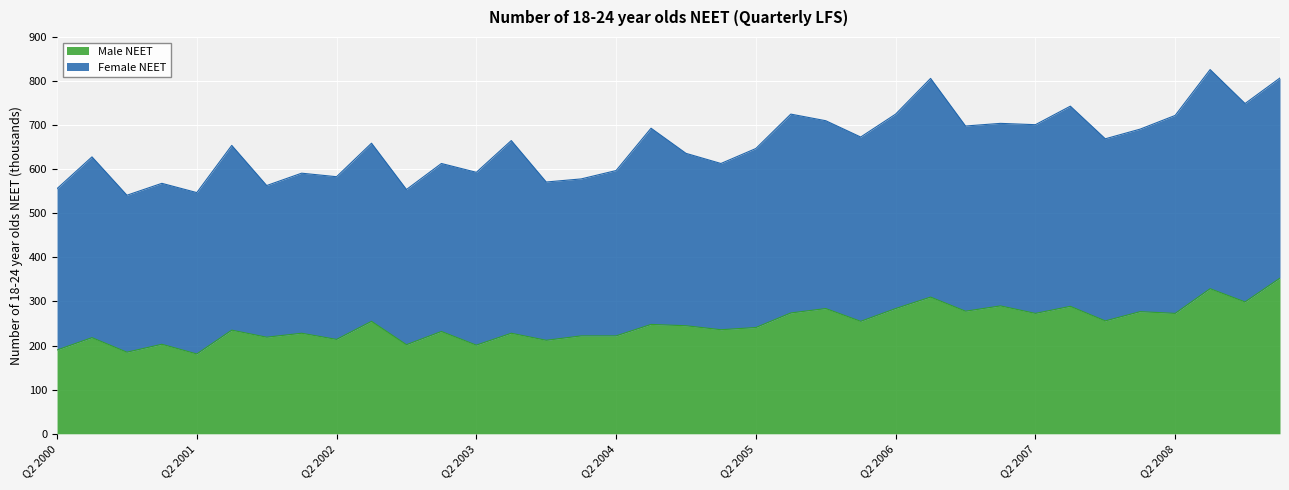

What is the sum of the values at Q1 2003 and Q4 2005?

516000